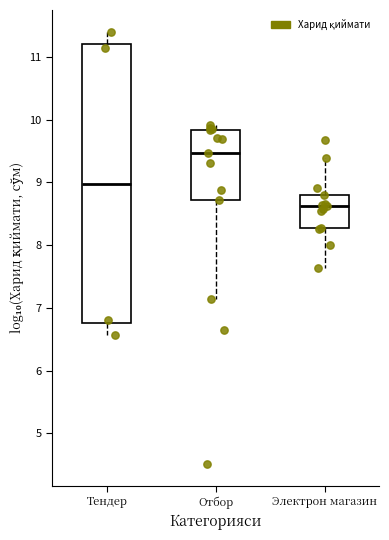

Where does the upper whisker of the box for Тендер end on the y-axis? The values are not printed on the chart, so give them approximately, as read against the axis.

11.4